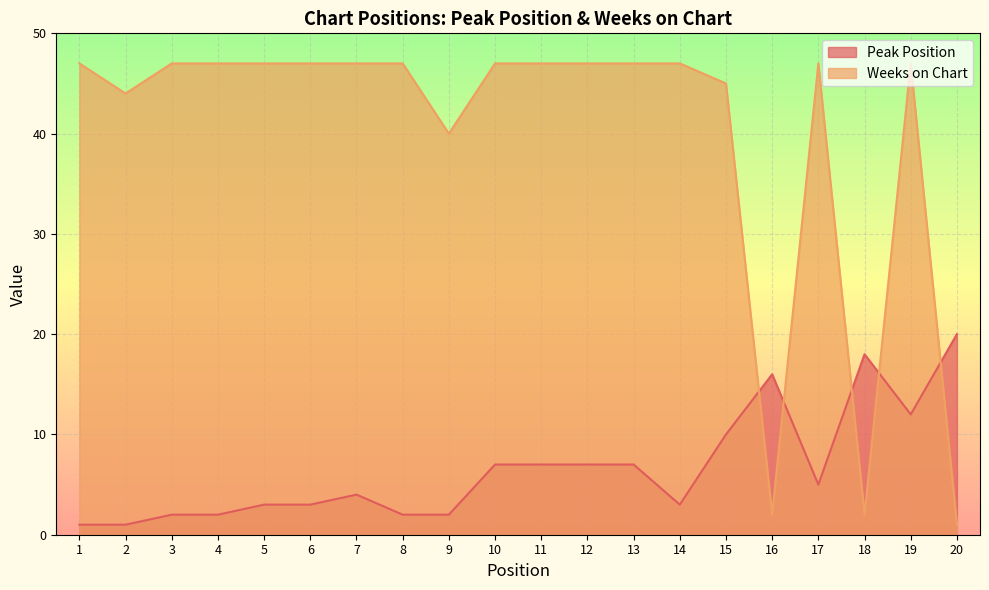

What is the highest value of the Peak Position series?

20